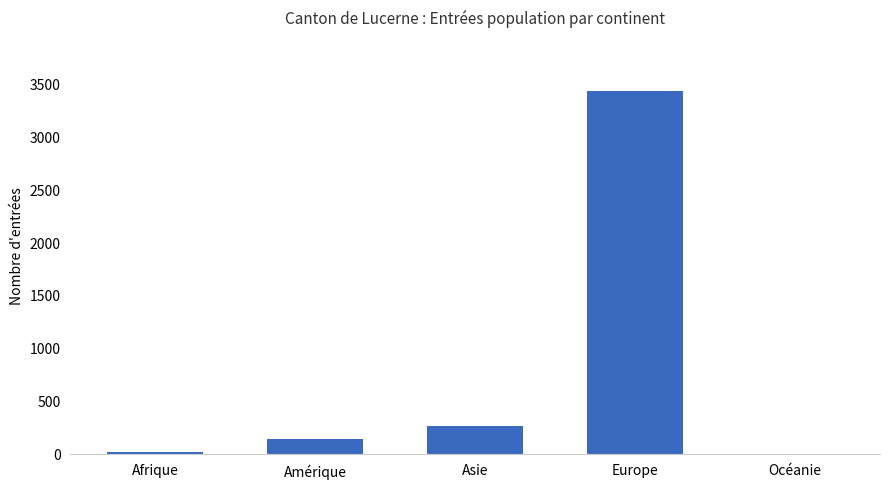

At which label is the value closest to 1713?

Asie